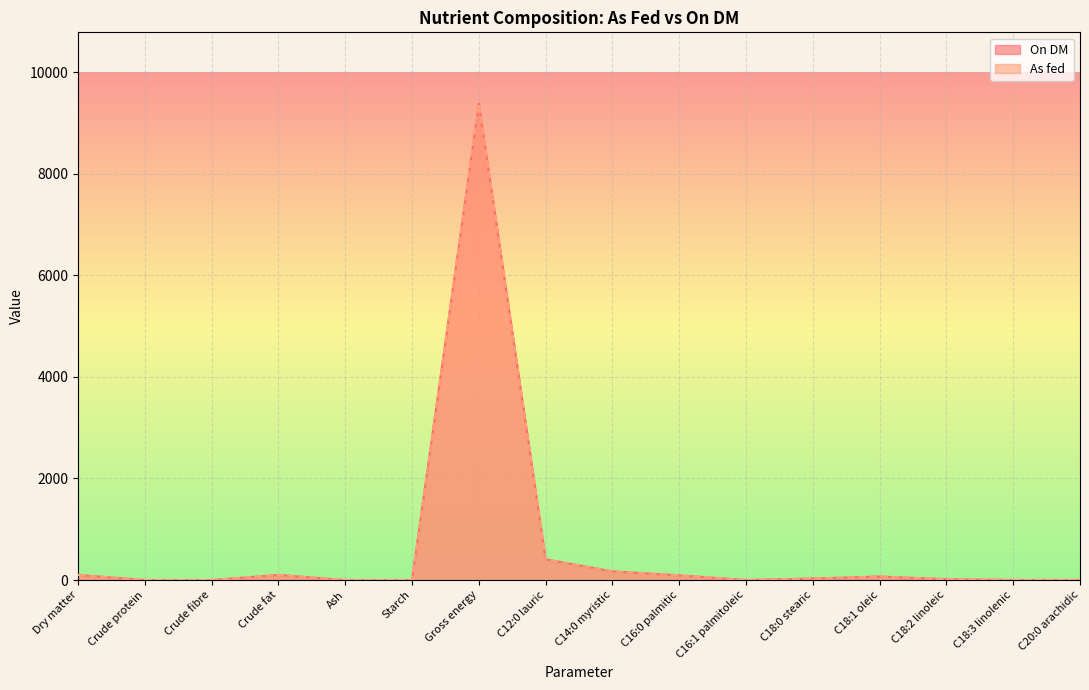

How many lines are shown in the chart?

2